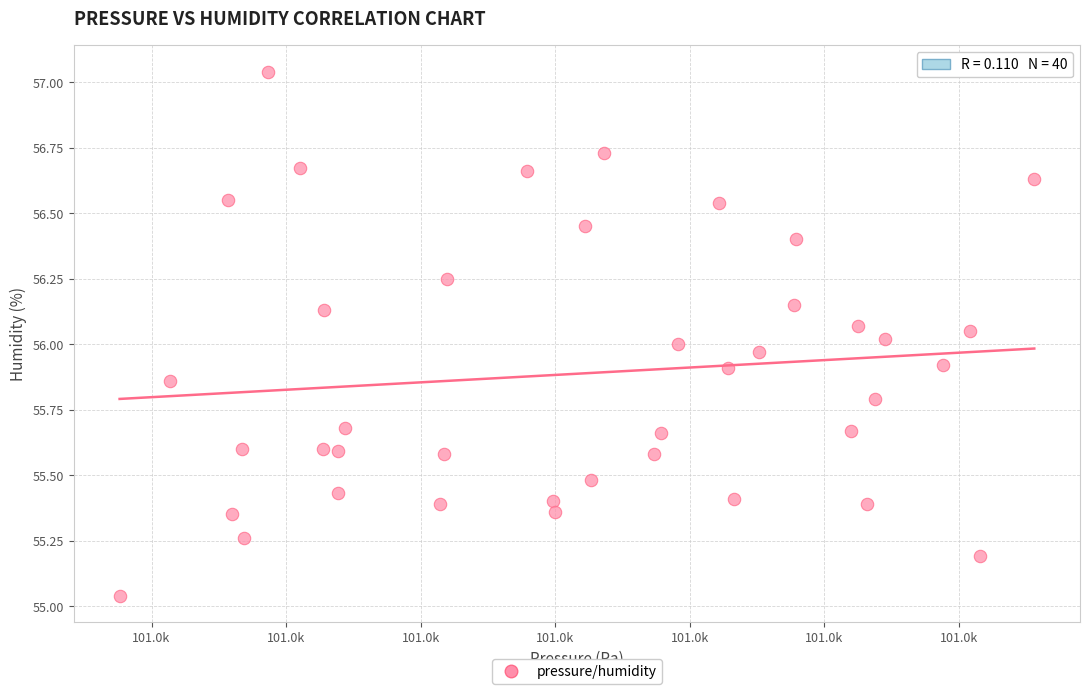

What is the range of X values (max minus min)?

68.0